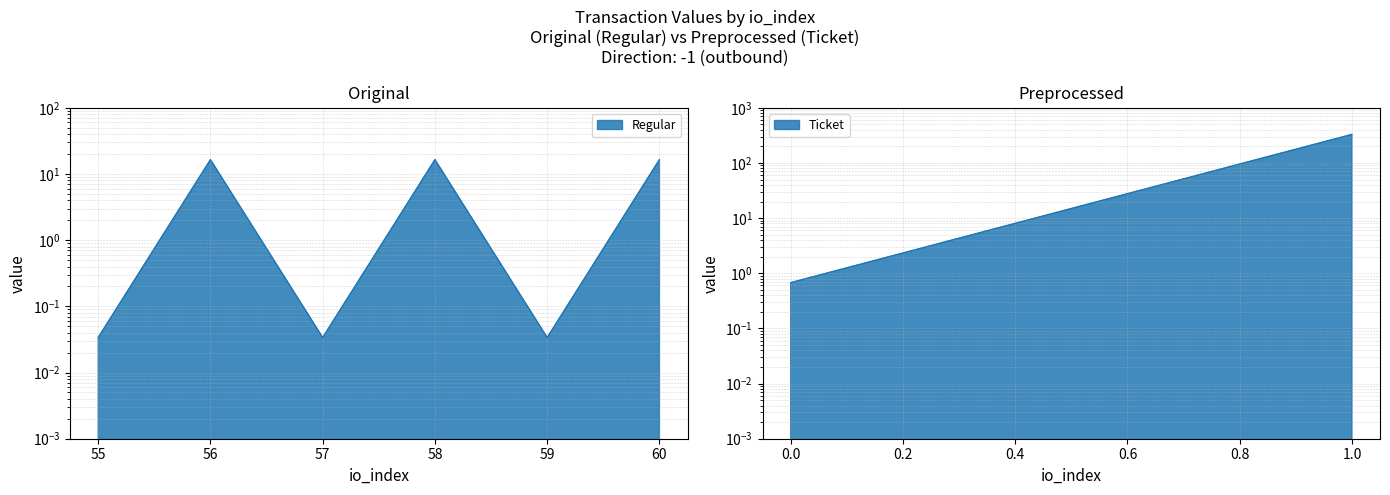

True or false: the data has more than 2 interior local peaks.

False